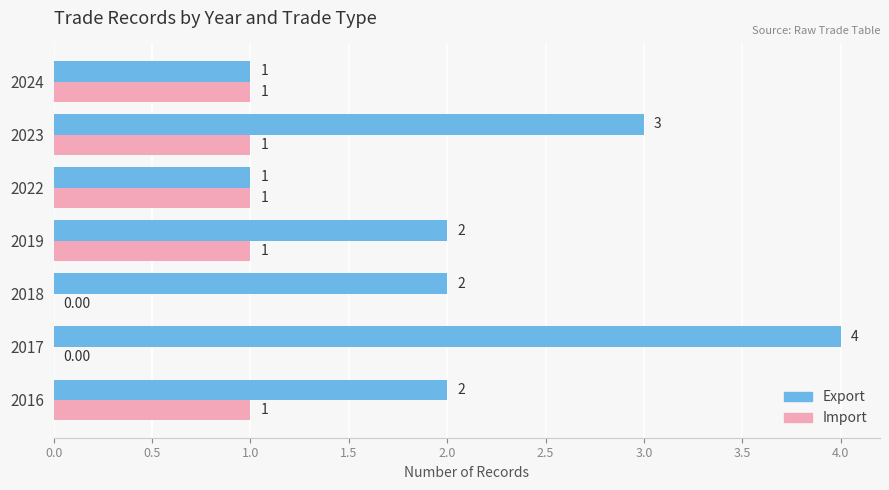

Between 2018 and 2019, which series saw the biggest shift?

Import